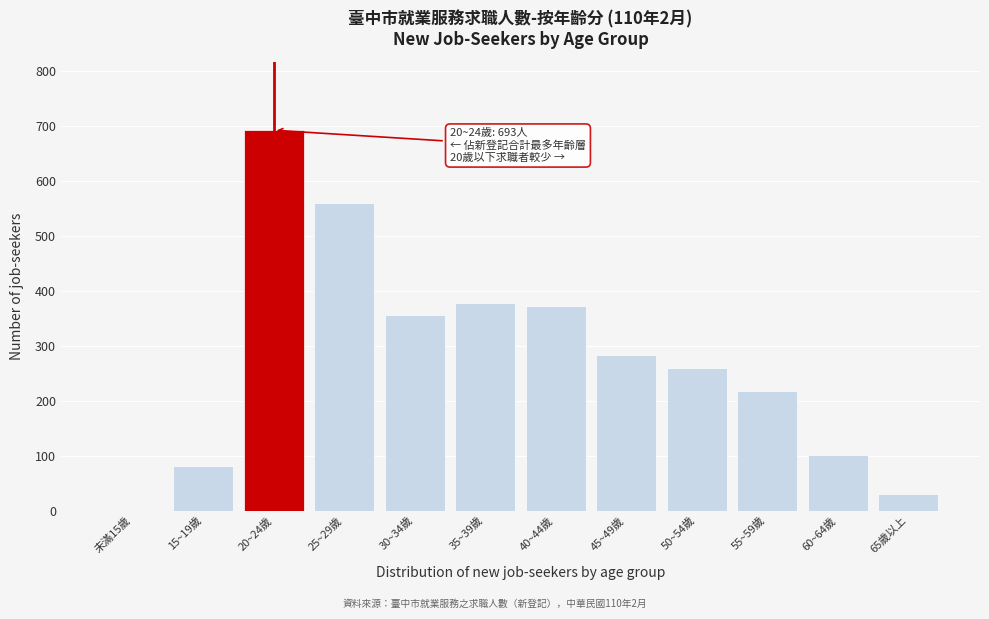

Reading left to right, transcribe all the data shown in this chart.

未滿15歲=0	15~19歲=82	20~24歲=693	25~29歲=560	30~34歲=356	35~39歲=378	40~44歲=373	45~49歲=283	50~54歲=259	55~59歲=218	60~64歲=101	65歲以上=30